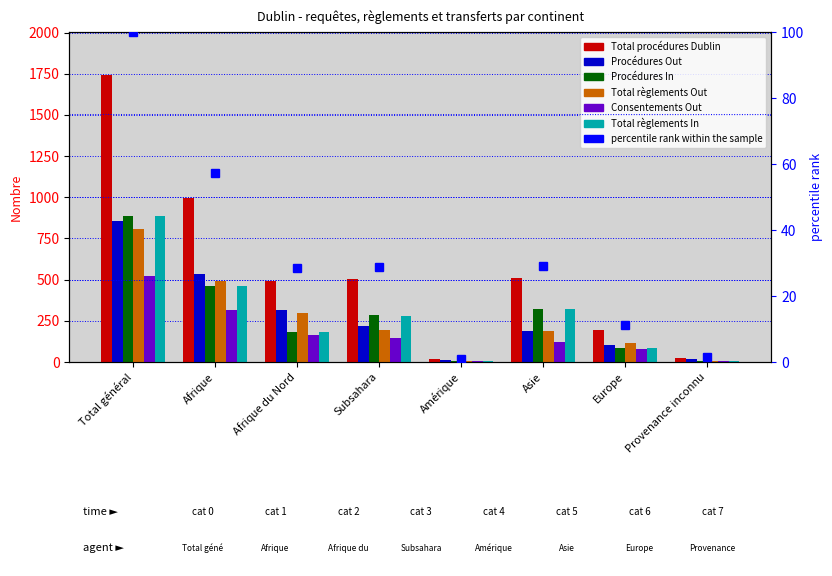

Which category has the highest value in the Procédures Out series?

Total général